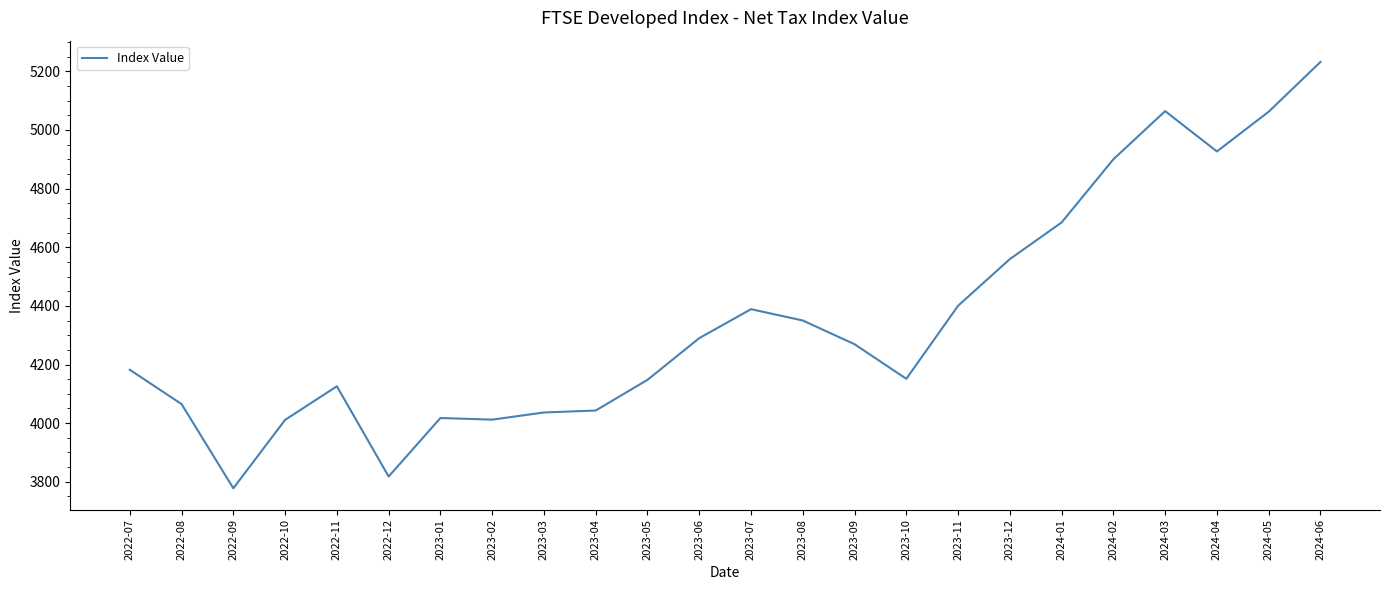

What is the difference between the maximum and minimum values?

1453.6